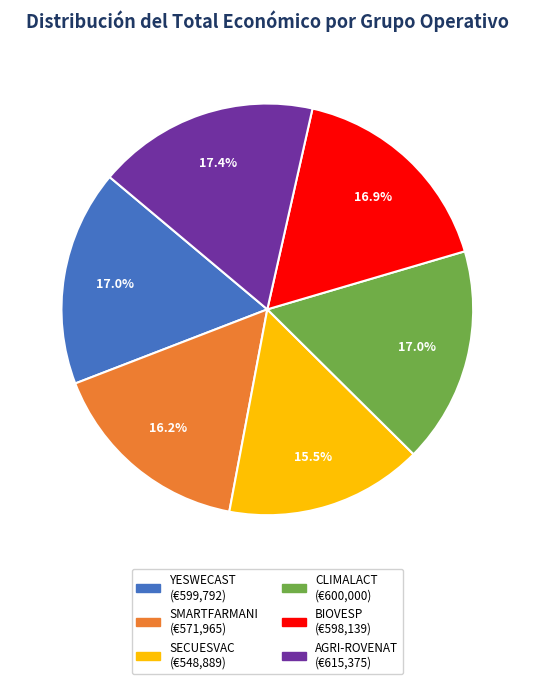

What is the ratio of the value at CLIMALACT to the value at BIOVESP?

1.0